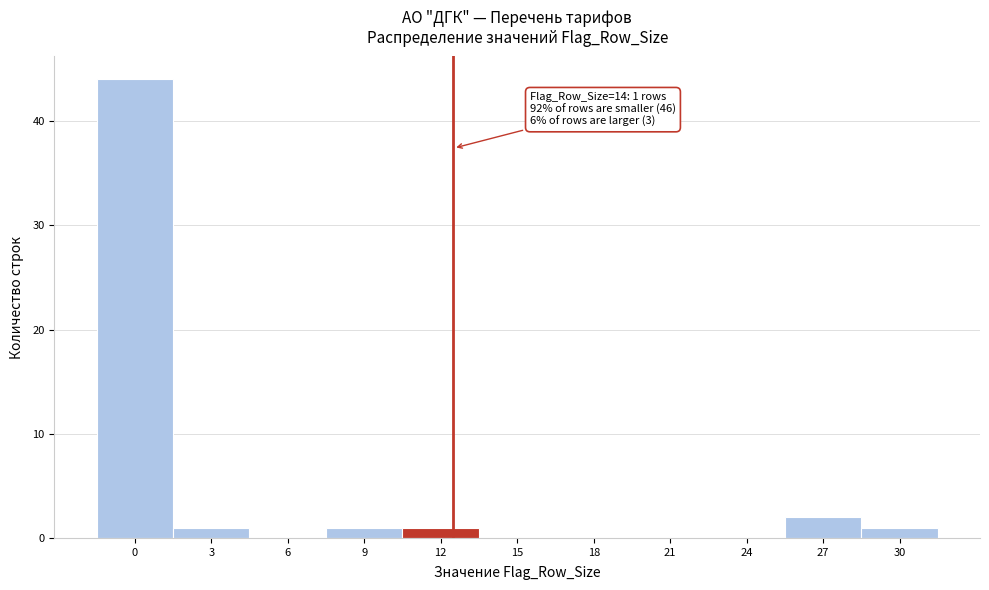

Reading right to left, extract all data points from this chart.

30=1	27=2	24=0	21=0	18=0	15=0	12=1	9=1	6=0	3=1	0=44